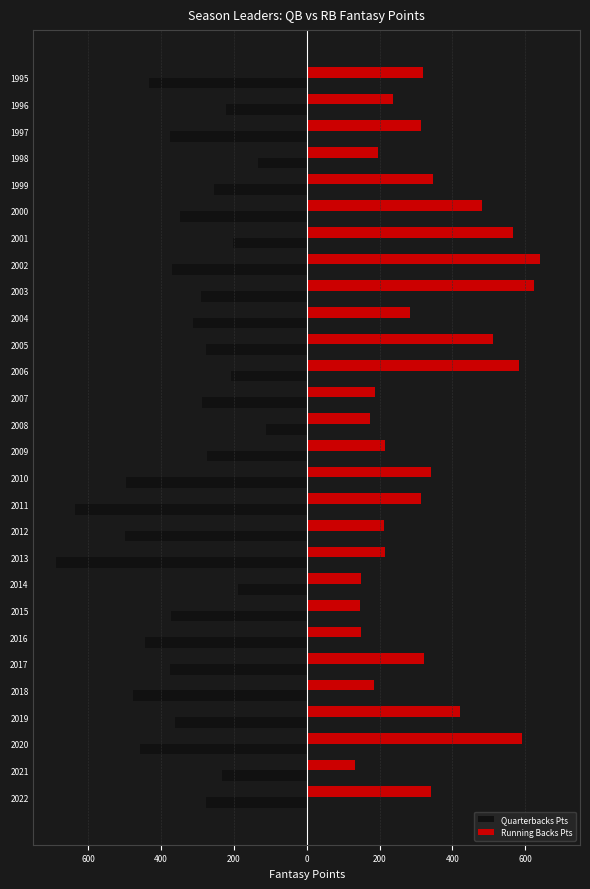

What are all the series names shown in the legend?

Quarterbacks Pts, Running Backs Pts